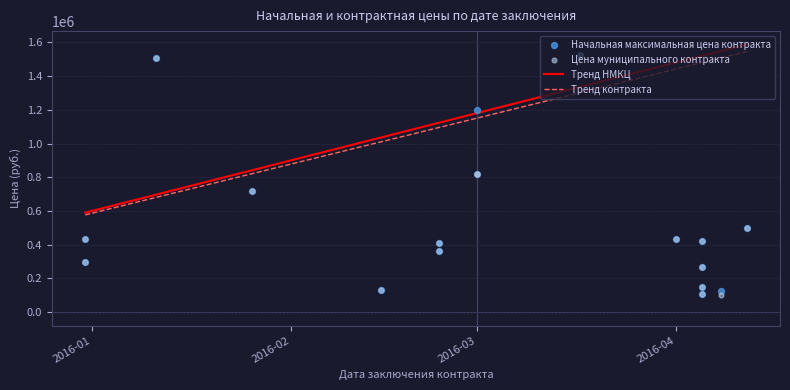

Which series contains the highest Y value?

Начальная максимальная цена контракта